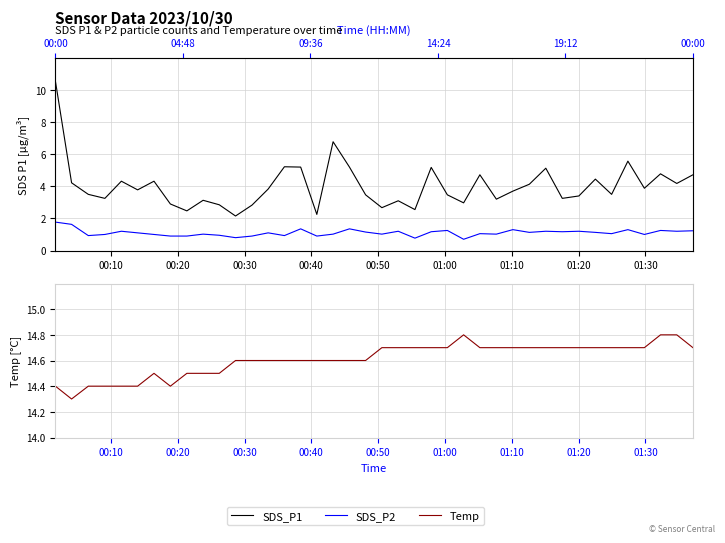

True or false: SDS_P2 and Temp intersect in this chart.

False